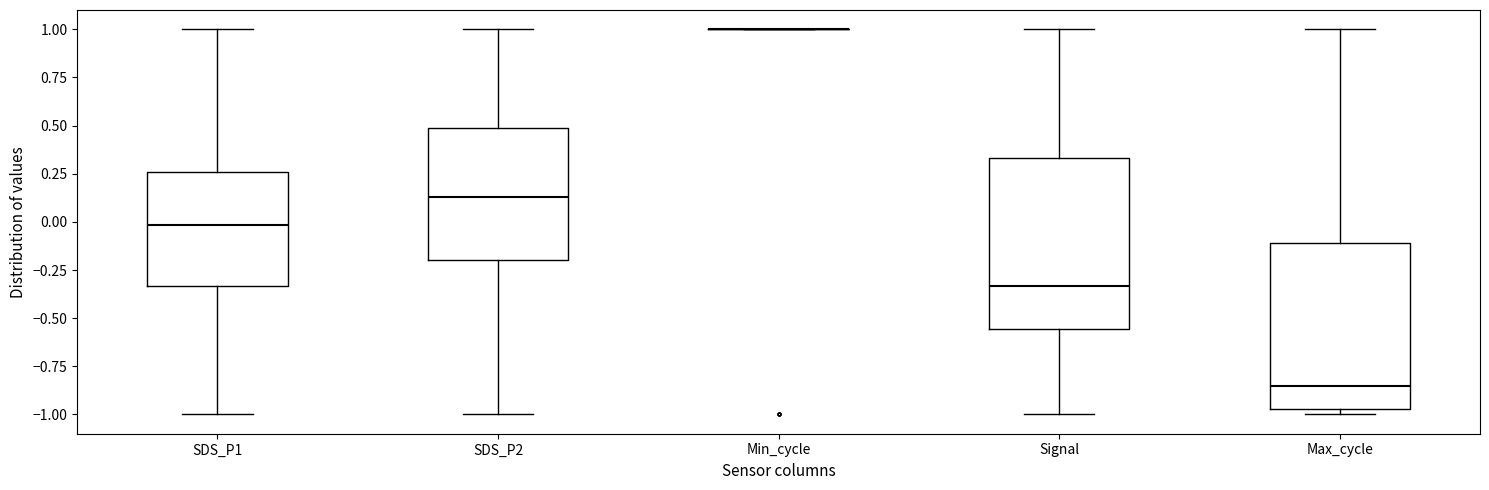

Where does the lower whisker of the box for SDS_P1 end on the y-axis? The values are not printed on the chart, so give them approximately, as read against the axis.

-1.00